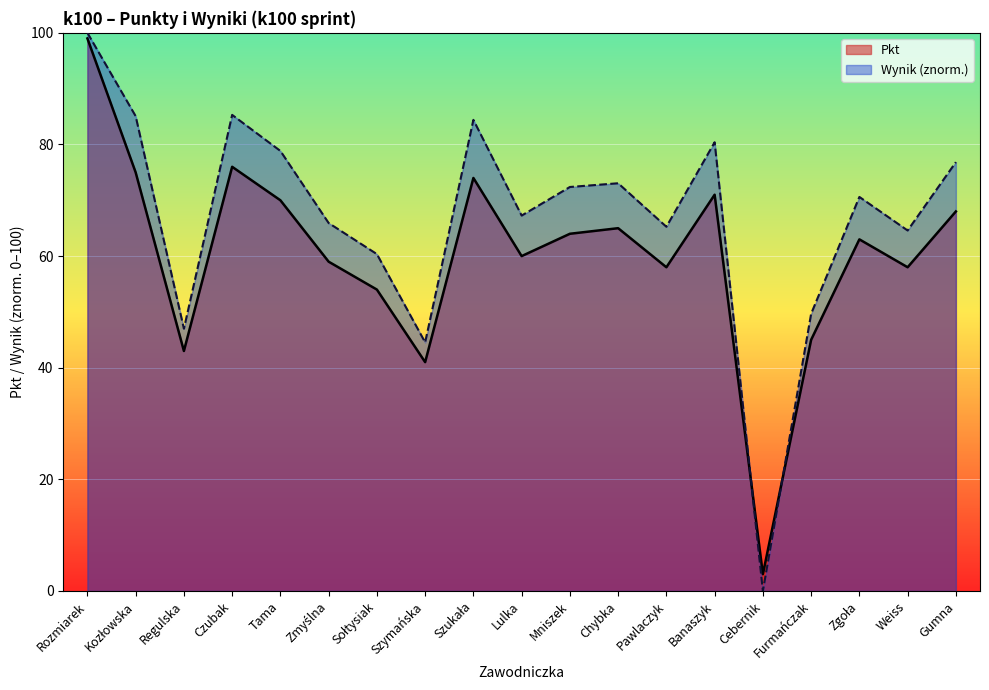

What is the value of the Pkt point at the 11th from the left?

64.0